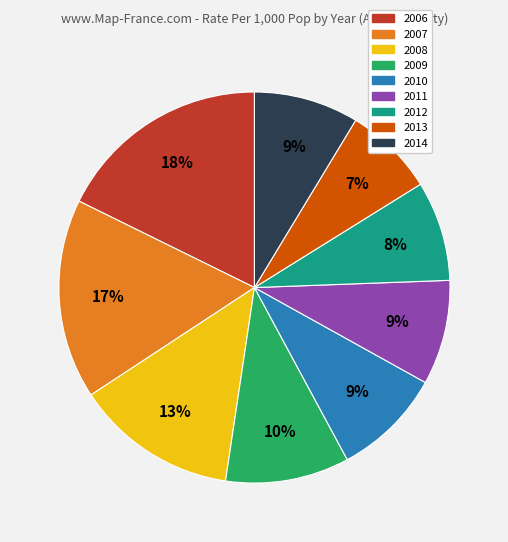

Which category has the biggest portion of the pie?

2006